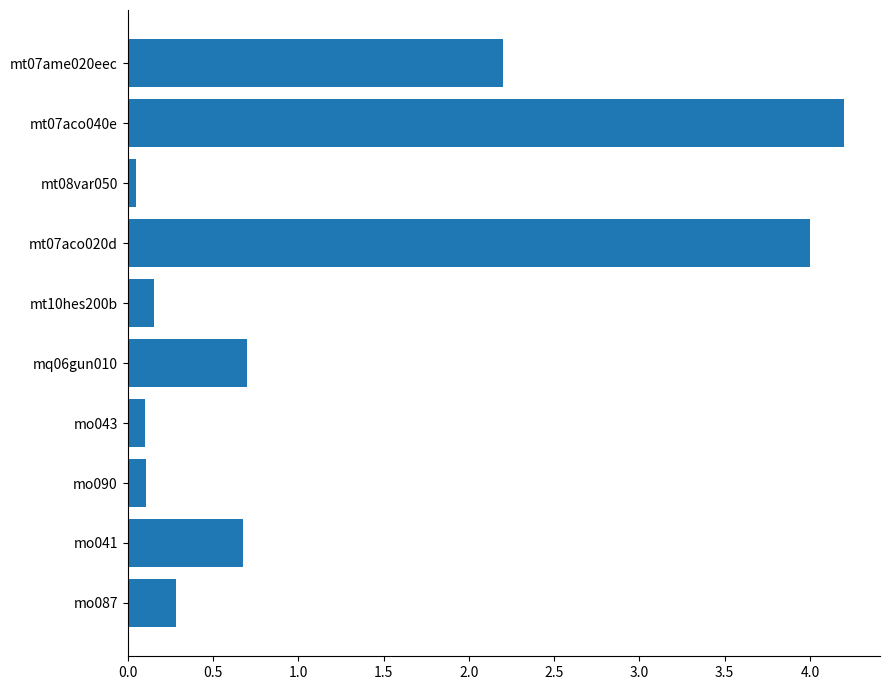

Are the bars grouped side by side (vs. stacked)?

No